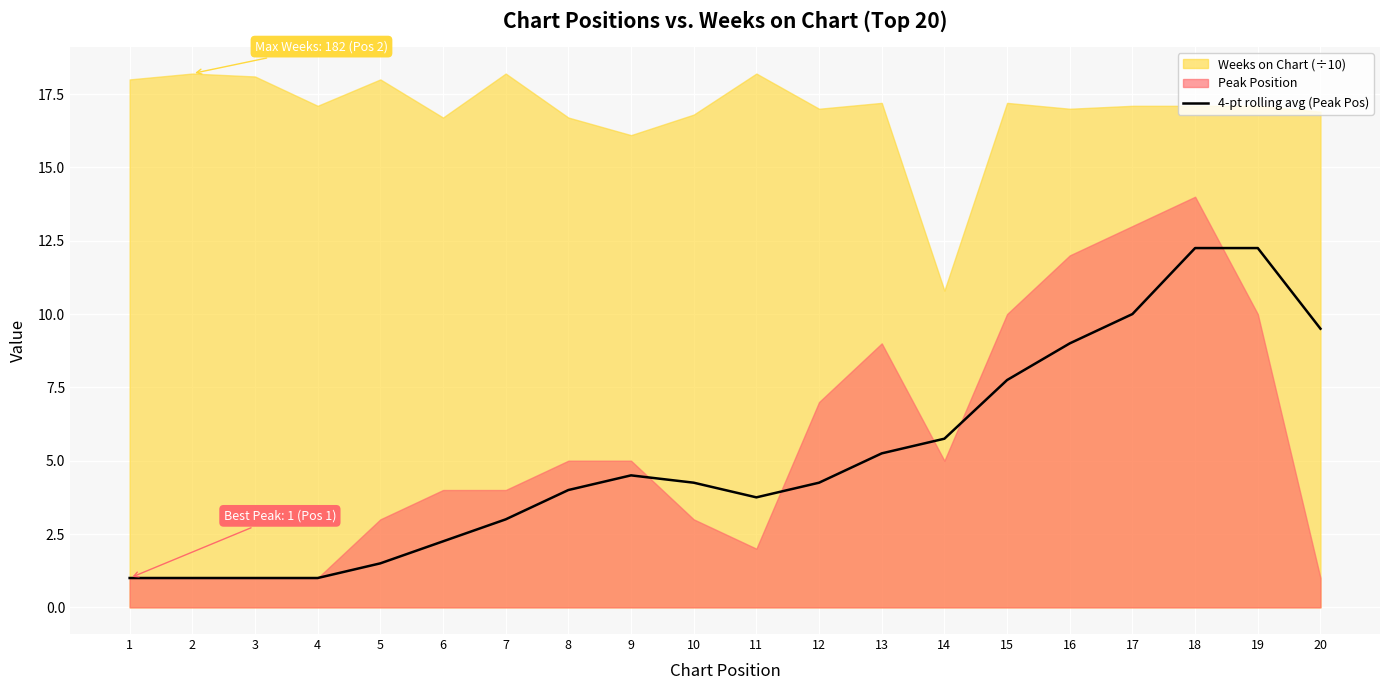

The 4-pt rolling avg (Peak Pos) series shows 12.2 at 19. True or false?

True